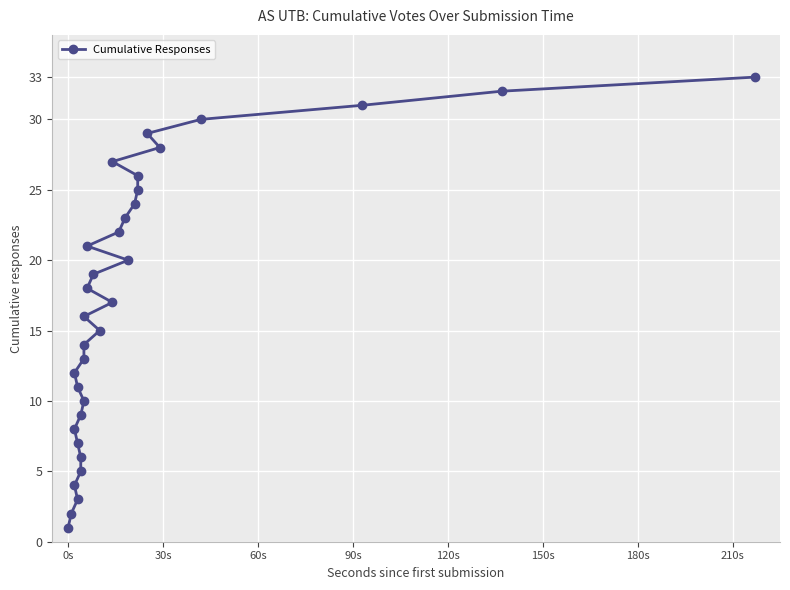

What is the minimum value shown in the chart?

1